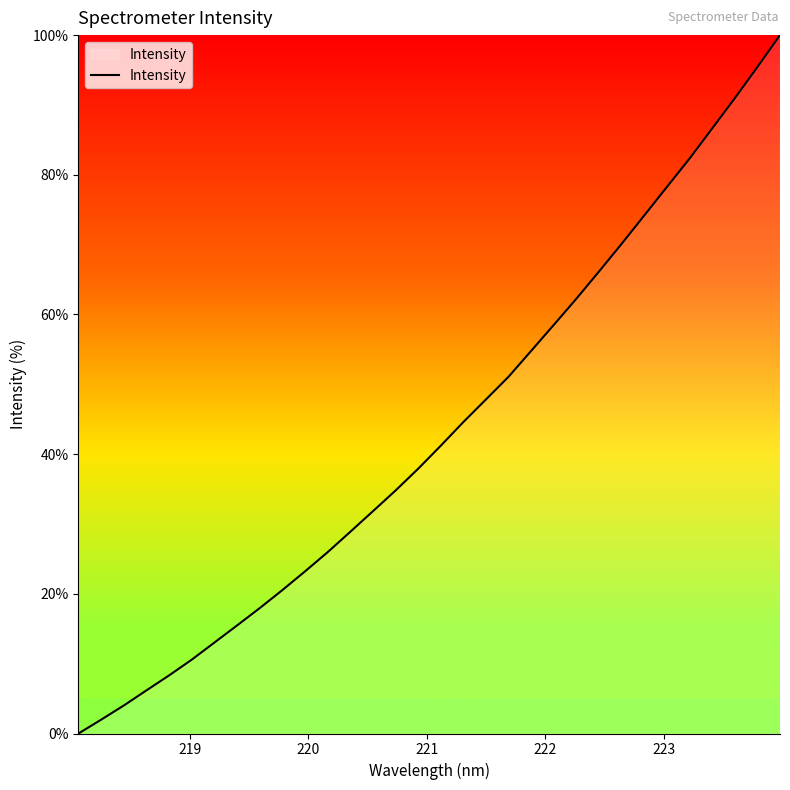

What is the difference between the maximum and minimum values?

100.0